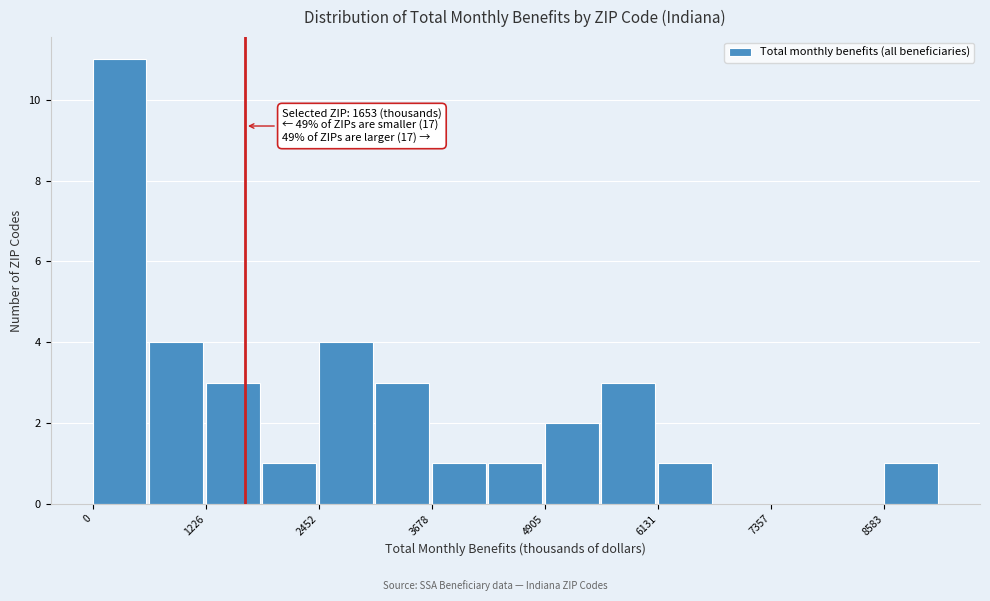

Read against the x-axis, roughly where is the centre of the tallest bar?

200